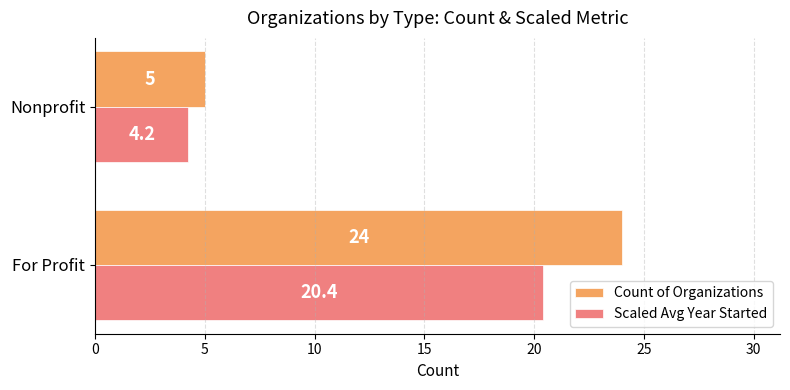

What is the difference between the maximum and minimum values in the Count of Organizations series?

19.0